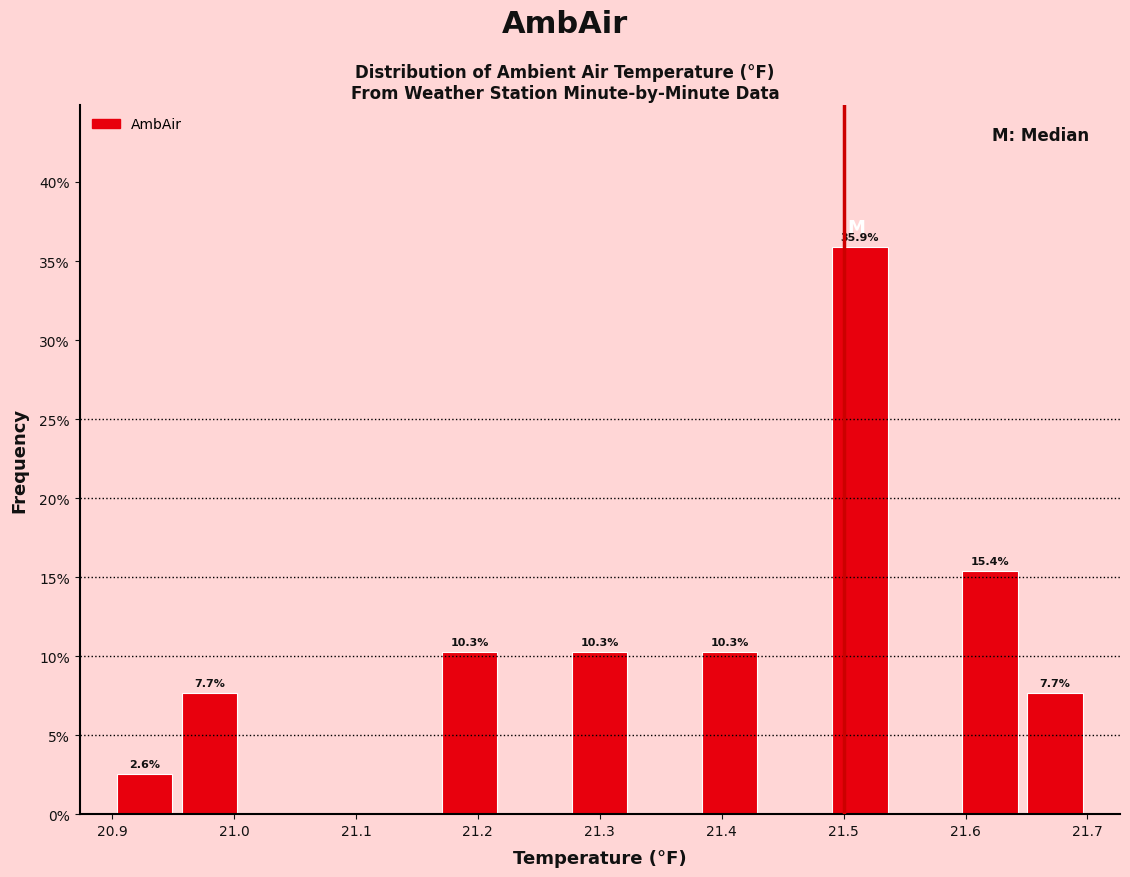

Over which range of the x-axis is the bar tallest?

21.49 to 21.54